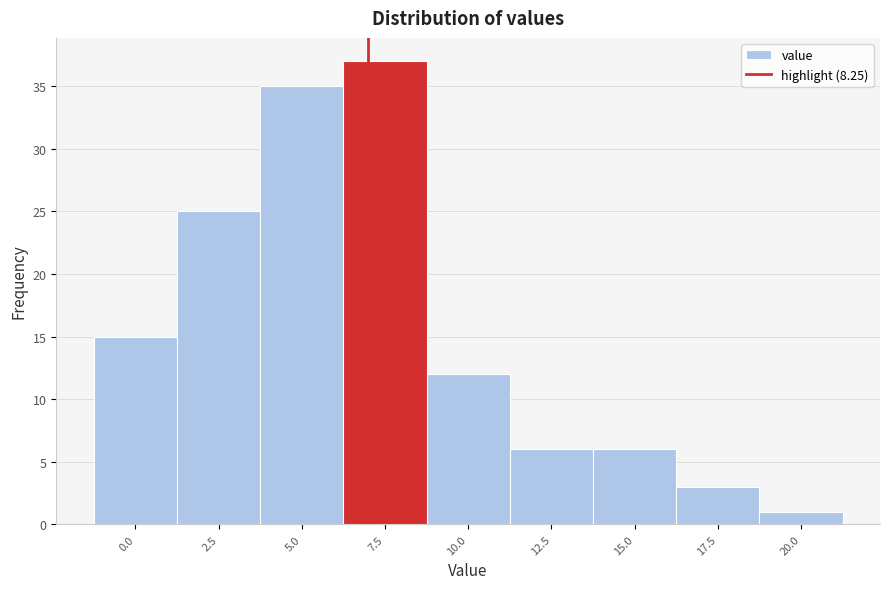

Reading right to left, list all the values displayed in this chart.

20.0=1	17.5=3	15.0=6	12.5=6	10.0=12	7.5=37	5.0=35	2.5=25	0.0=15